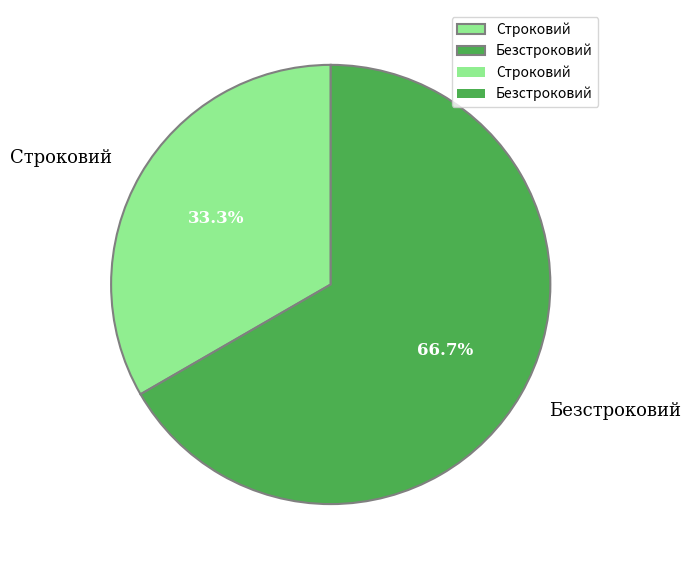

Is the sum of Безстроковий and Строковий greater than half?

Yes